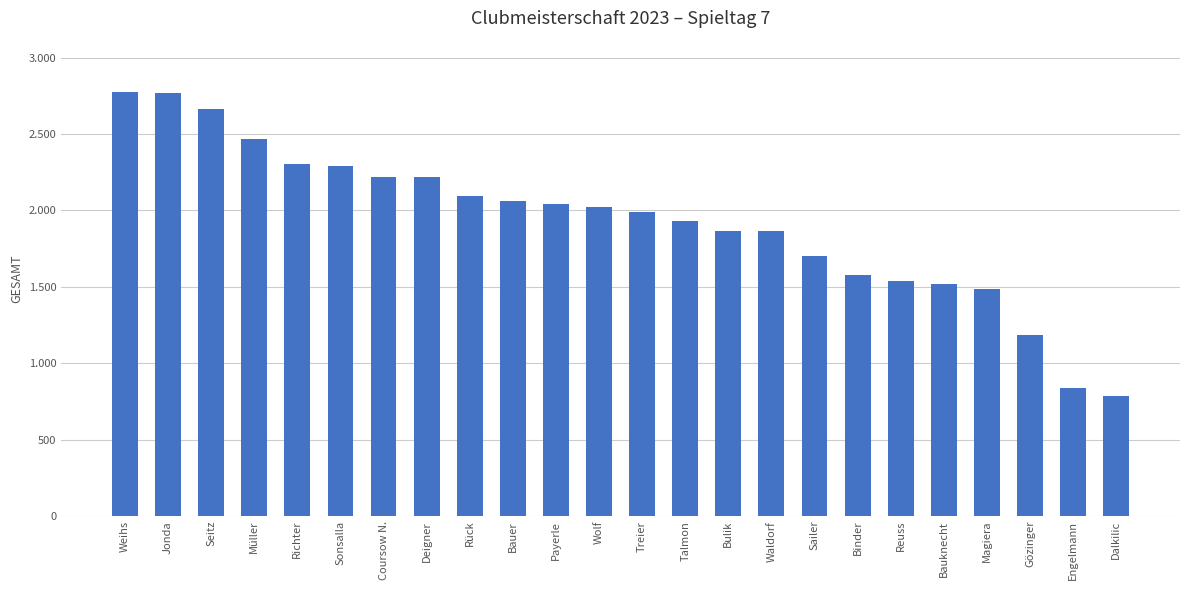

What is the change in value from Weihs to Bauer?

-718